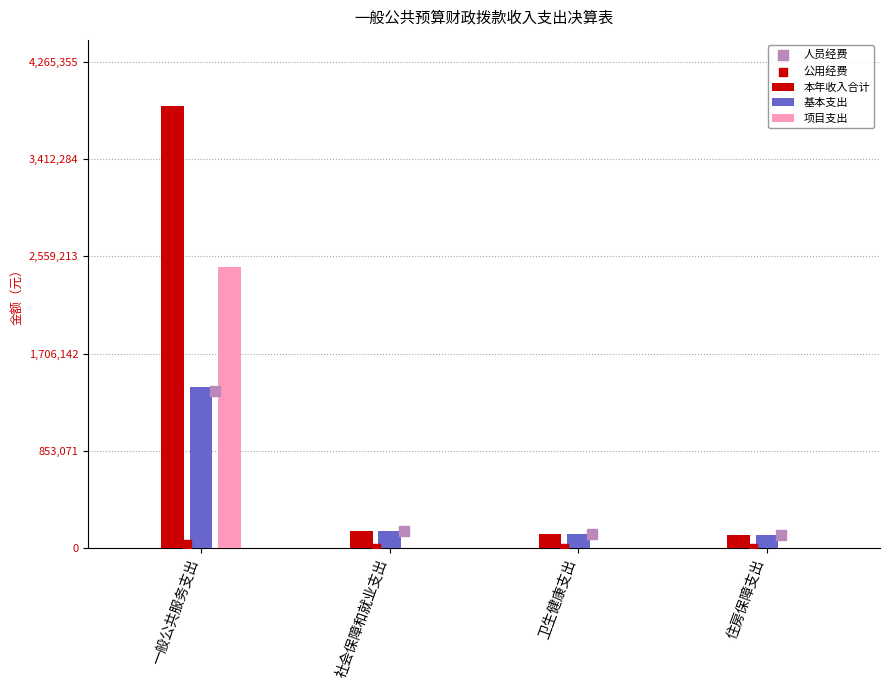

What are all the series names shown in the legend?

本年收入合计, 基本支出, 项目支出, 人员经费, 公用经费